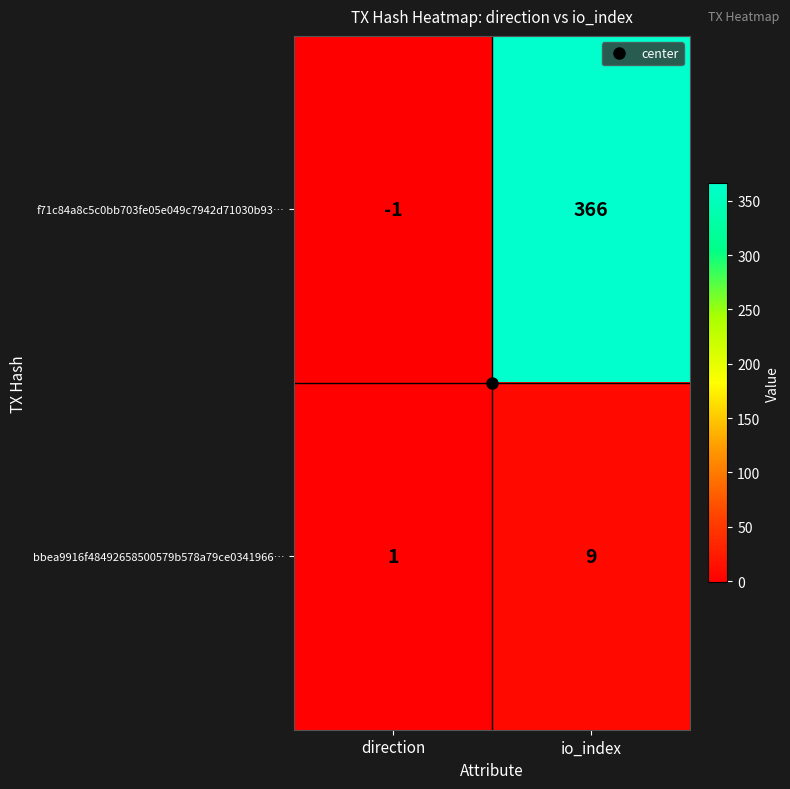

What is the smallest value displayed?

-1